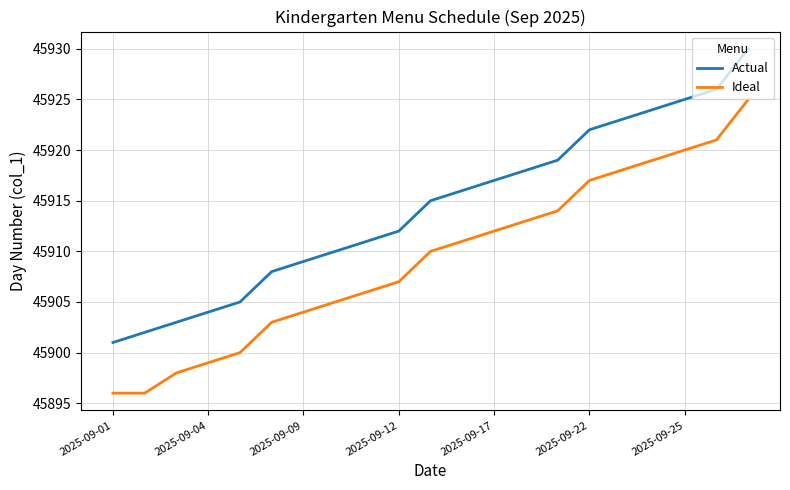

Does the chart have visible grid lines?

Yes